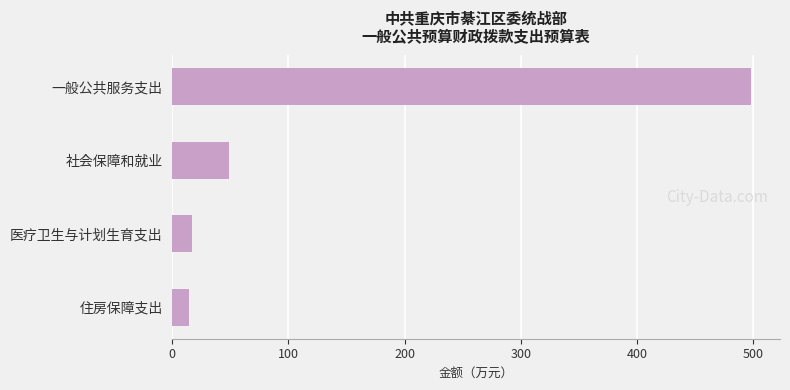

How many values exceed 48?

2